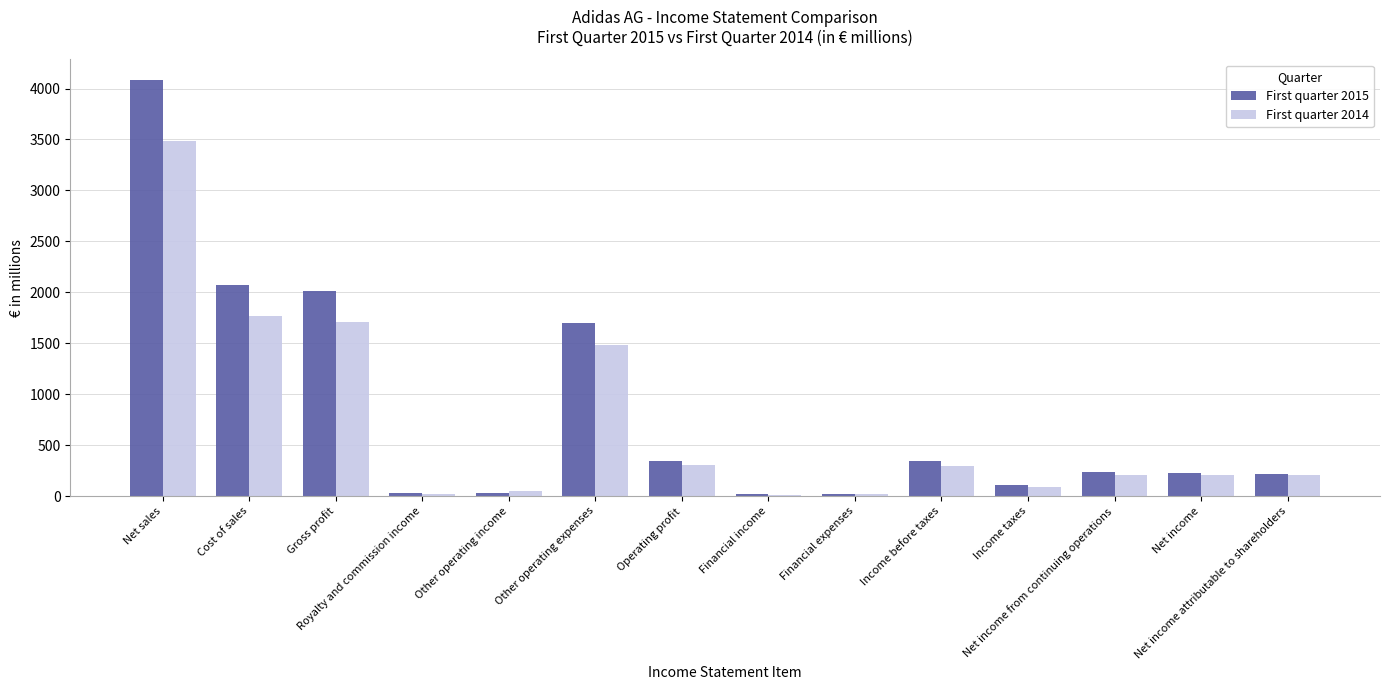

Between Net sales and Other operating income, which series saw the biggest shift?

First quarter 2015